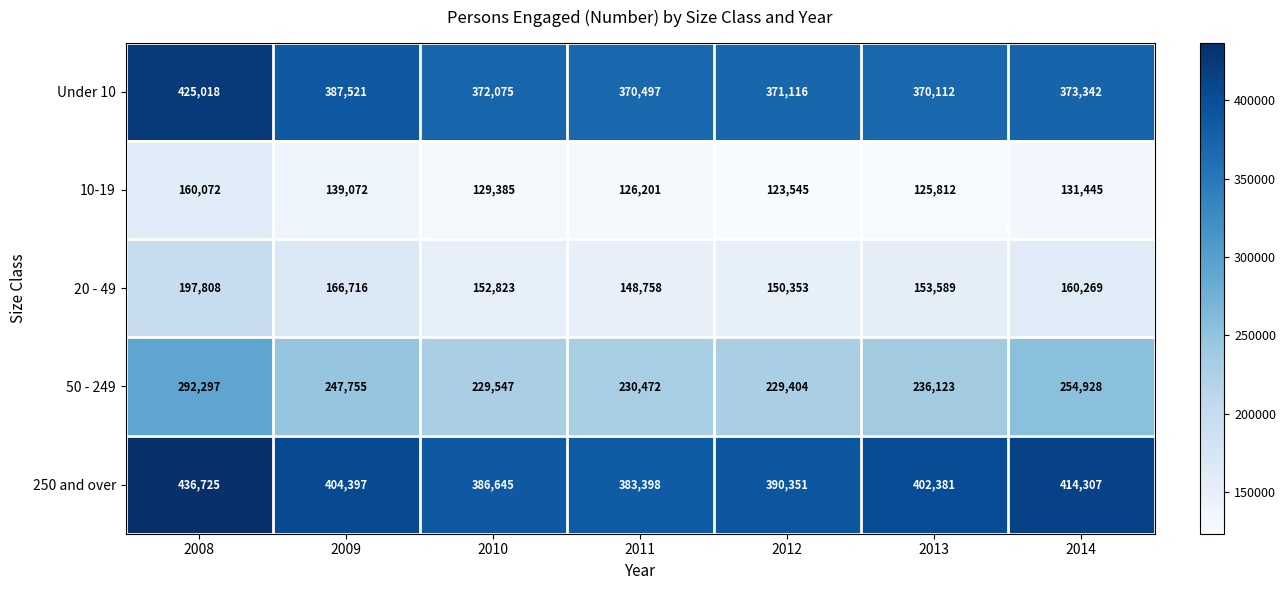

Rank the series at 2010 from lowest to highest value.

10-19, 20 - 49, 50 - 249, Under 10, 250 and over